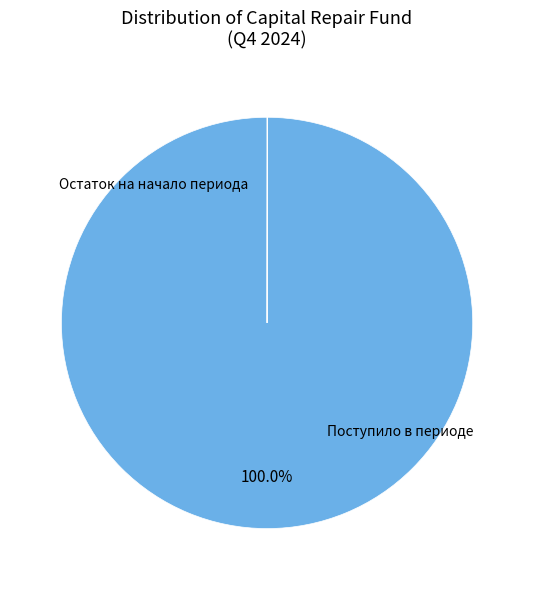

To the nearest percent, what is the average slice percentage?

50%